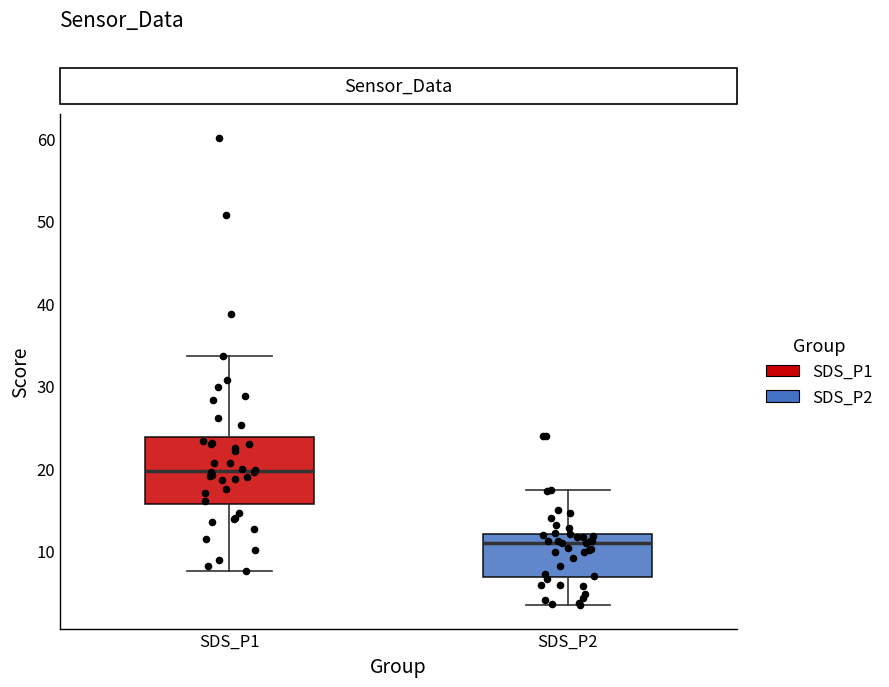

Which box has the highest median line?

SDS_P1